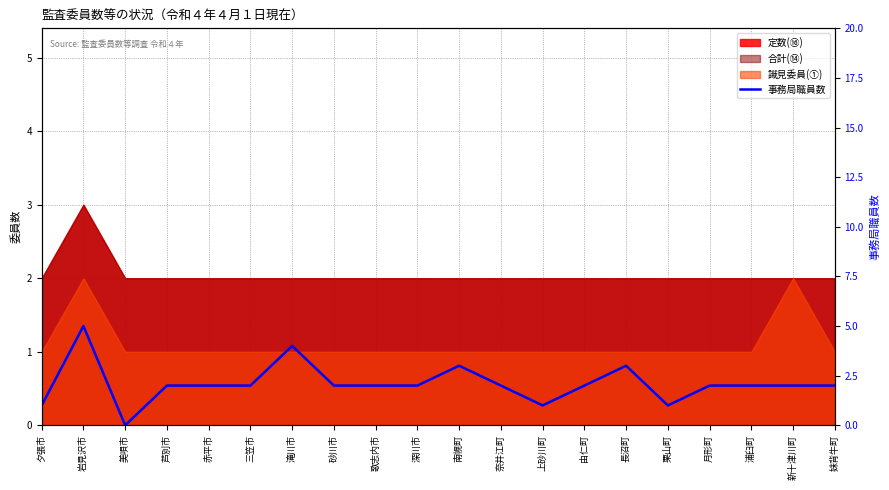

At which category does the chart reach its minimum across all series?

美唄市